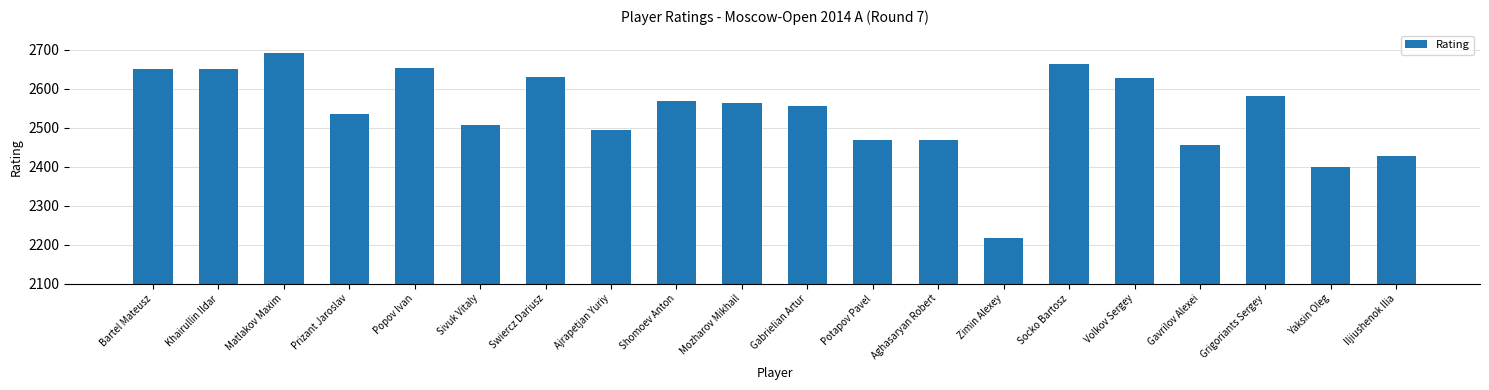

How many values are below 2564?

10